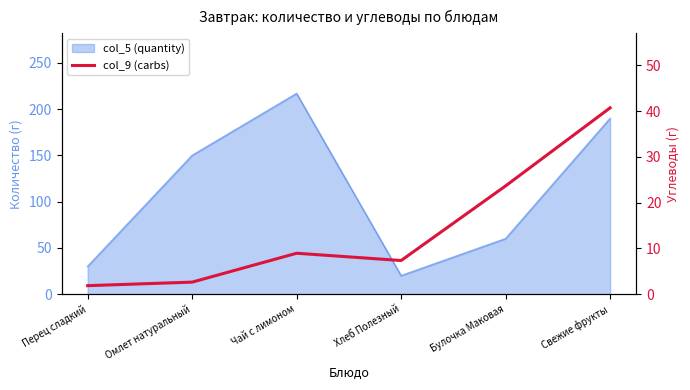

How many values exceed 8?

3